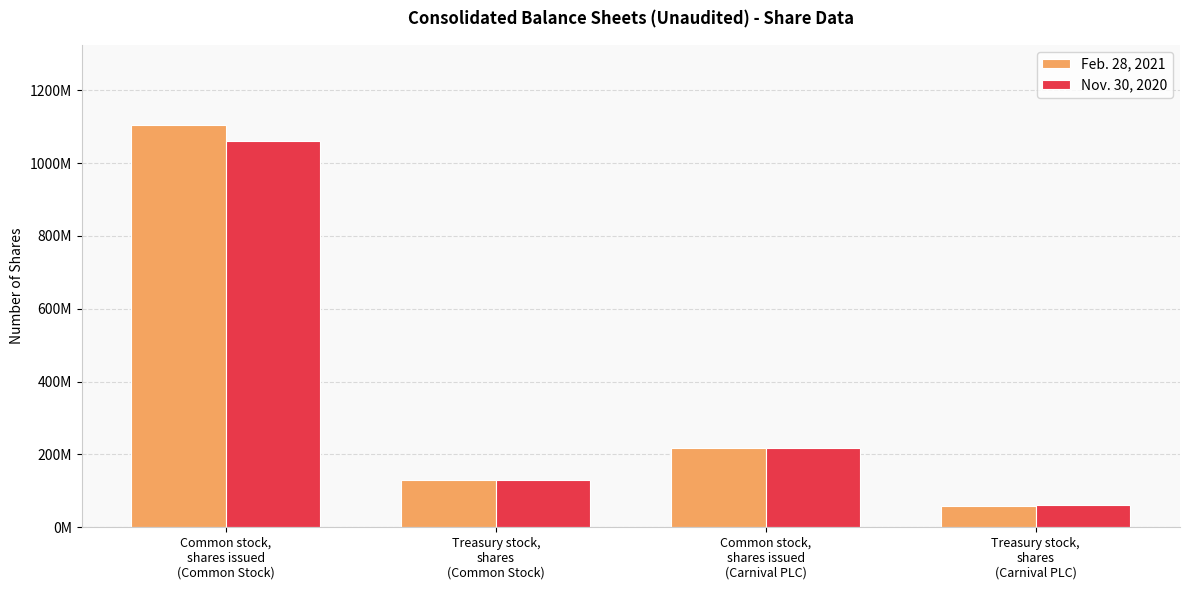

Are the bars horizontal?

No